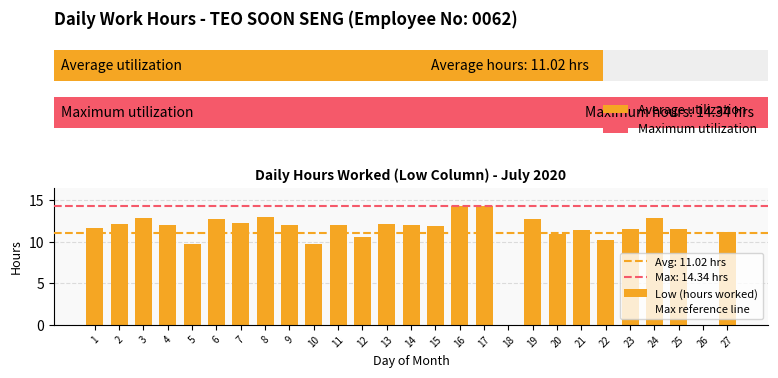

How many categories are shown in the chart?

27